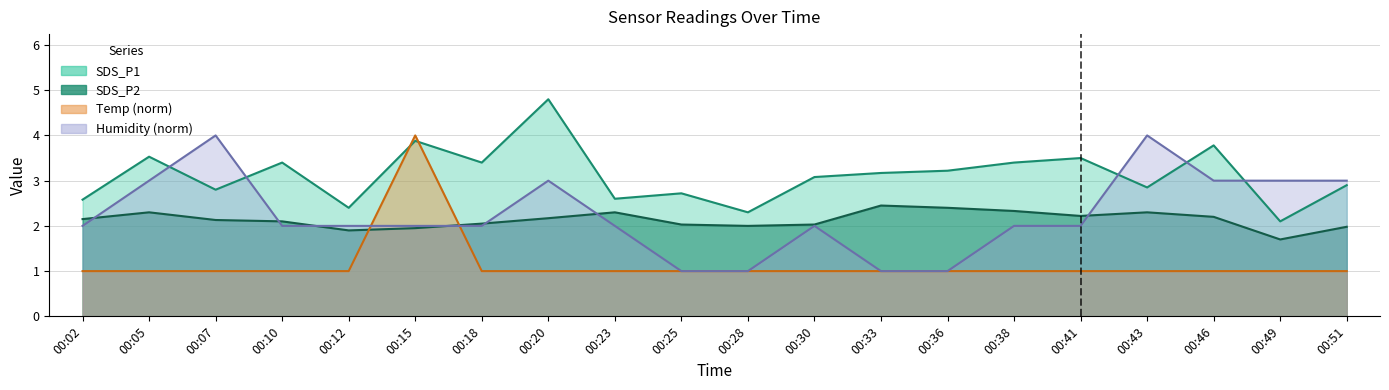

True or false: SDS_P1 has more than 1 interior local peaks.

True